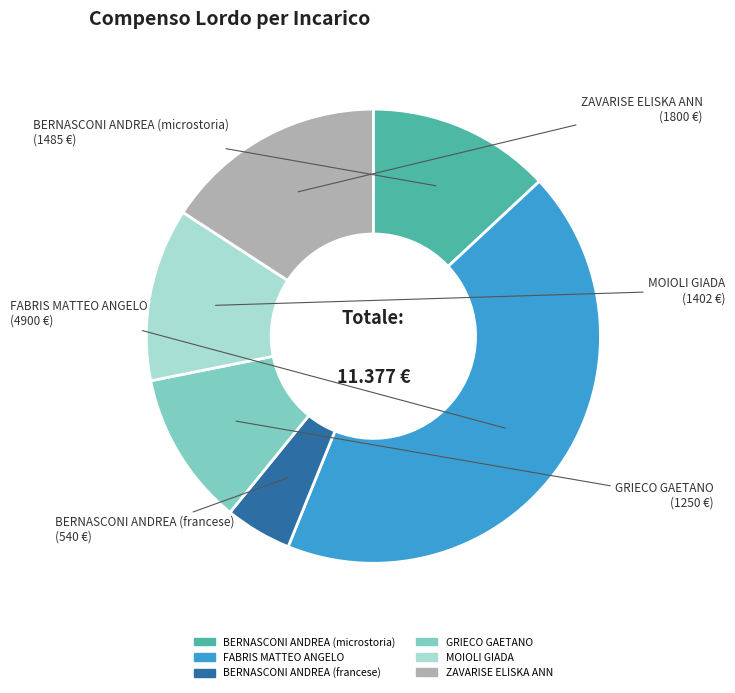

Rank the categories by value from highest to lowest.

FABRIS MATTEO ANGELO, ZAVARISE ELISKA ANN, BERNASCONI ANDREA (microstoria), MOIOLI GIADA, GRIECO GAETANO, BERNASCONI ANDREA (francese)